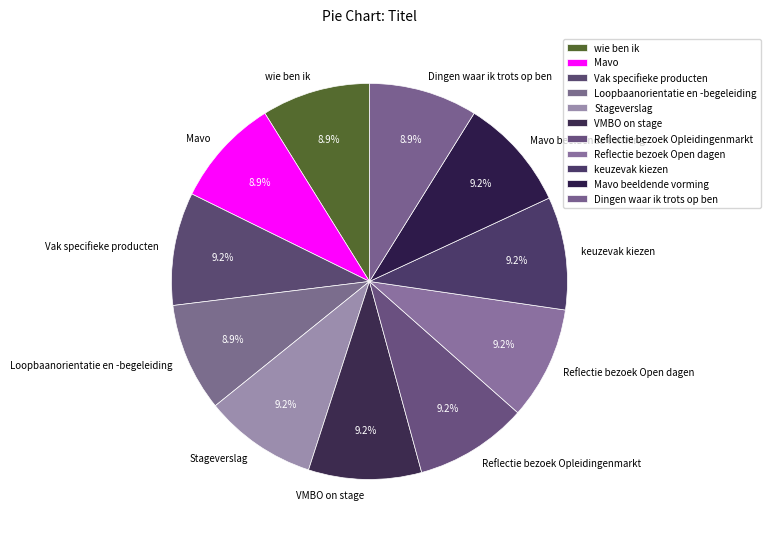

The keuzevak kiezen slice represents 9% of the pie. True or false?

True